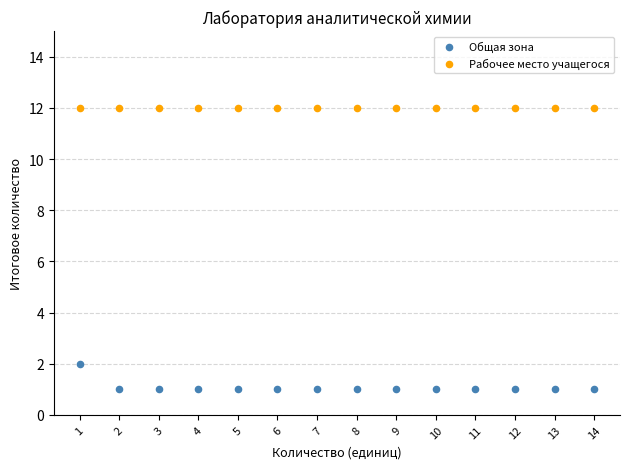

Which series reaches the minimum Y coordinate?

Общая зона